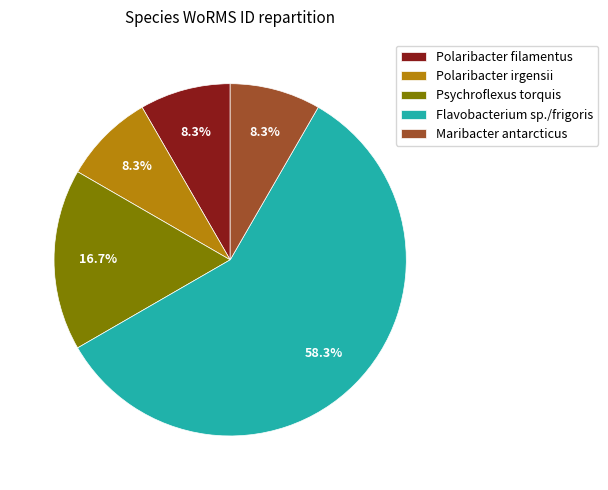

Which has a higher value, Psychroflexus torquis or Maribacter antarcticus?

Psychroflexus torquis